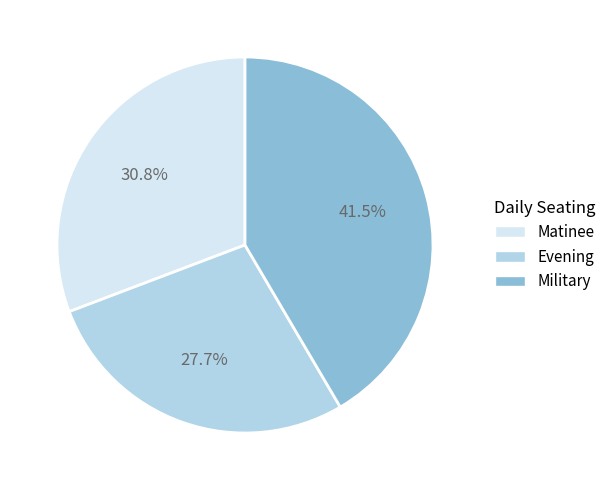

What is the largest slice in the pie chart?

Military